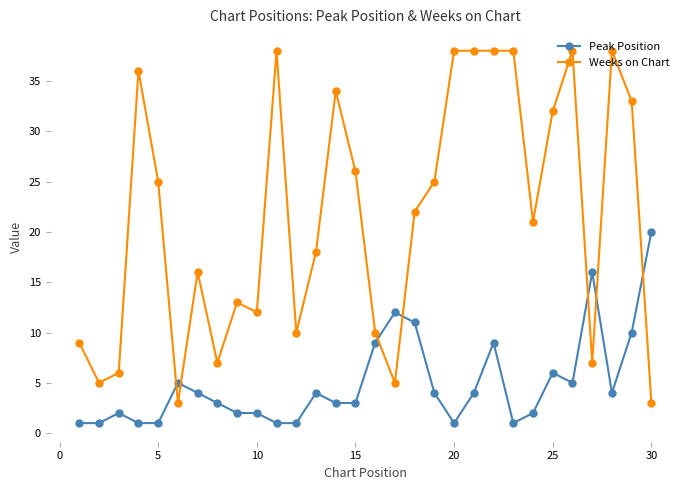

True or false: Weeks on Chart has more than 2 interior local peaks.

True